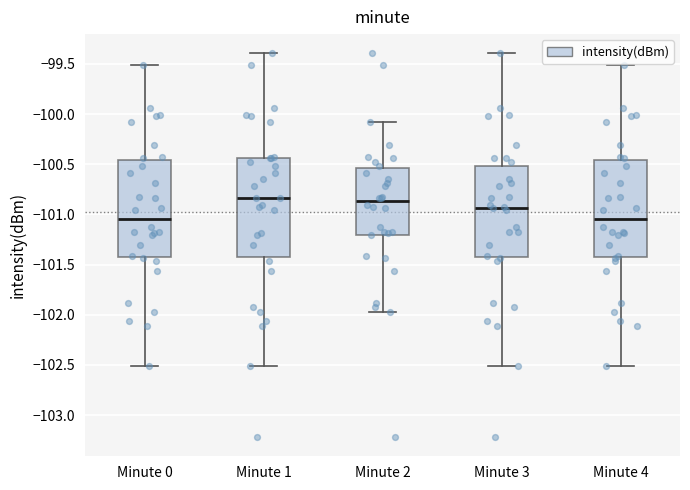

Reading left to right, transcribe this box plot: for each box, give where its median line is, the range the box spans, and where its two whiskers end, as read against the y-axis. The values are not printed on the chart, so give them approximately, as read against the axis.

Minute 0: median -101.05, box -101.45 to -100.45, whiskers -102.50 to -99.50
Minute 1: median -100.85, box -101.40 to -100.45, whiskers -102.50 to -99.40
Minute 2: median -100.85, box -101.20 to -100.55, whiskers -101.95 to -100.10
Minute 3: median -100.95, box -101.45 to -100.50, whiskers -102.50 to -99.40
Minute 4: median -101.05, box -101.45 to -100.45, whiskers -102.50 to -99.50